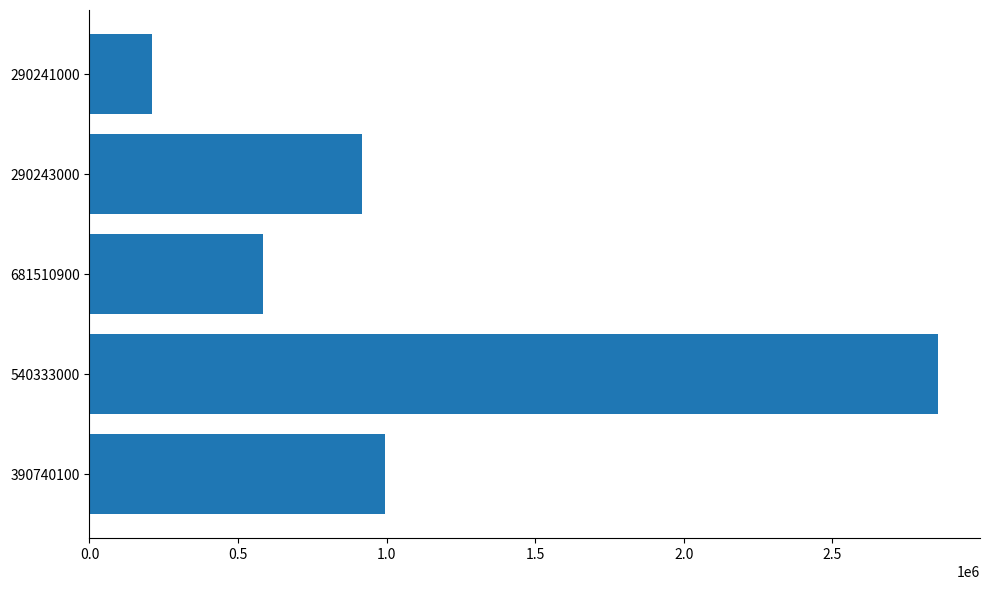

Reading top to bottom, extract all data points from this chart.

290241000=210774	290243000=916496	681510900=583445	540333000=2854712	390740100=994161